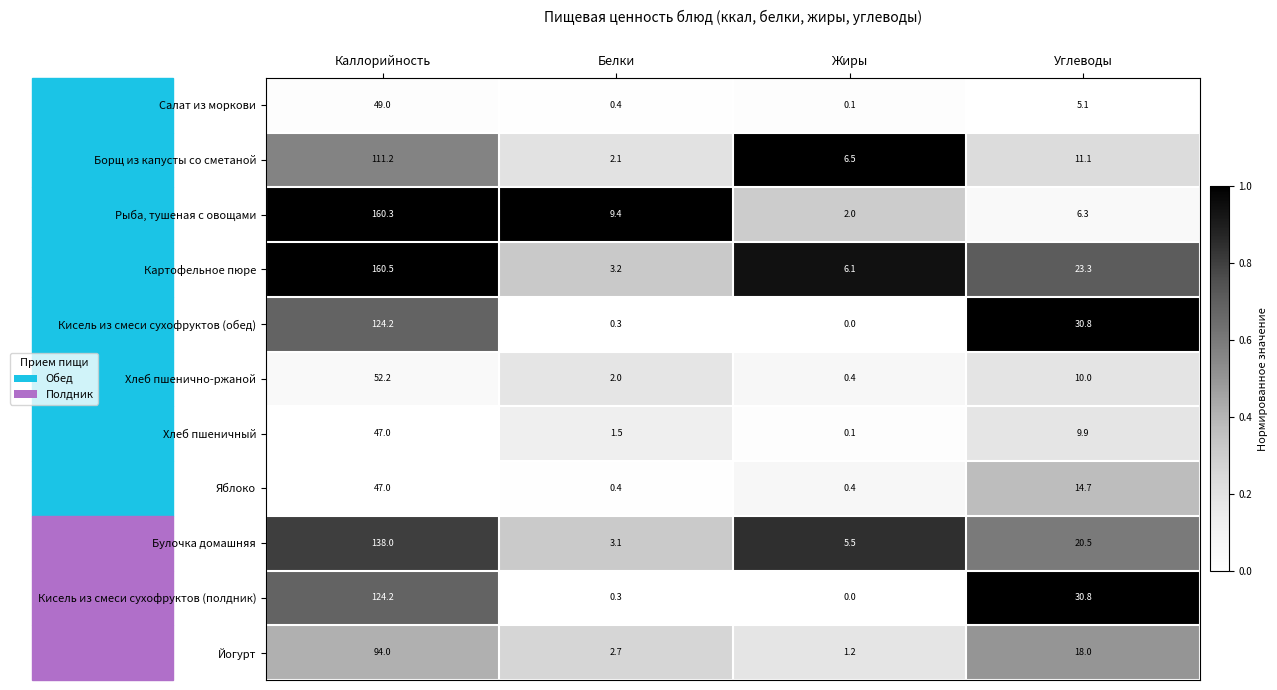

Rank the categories by Кисель из смеси сухофруктов (обед) value from lowest to highest.

Жиры, Белки, Углеводы, Каллорийность